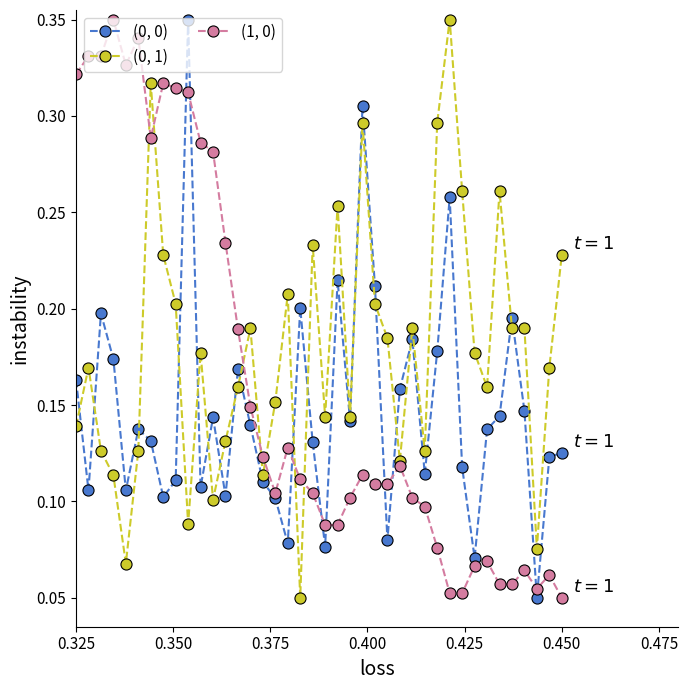

Which series has the largest total across all categories?

(0, 1)